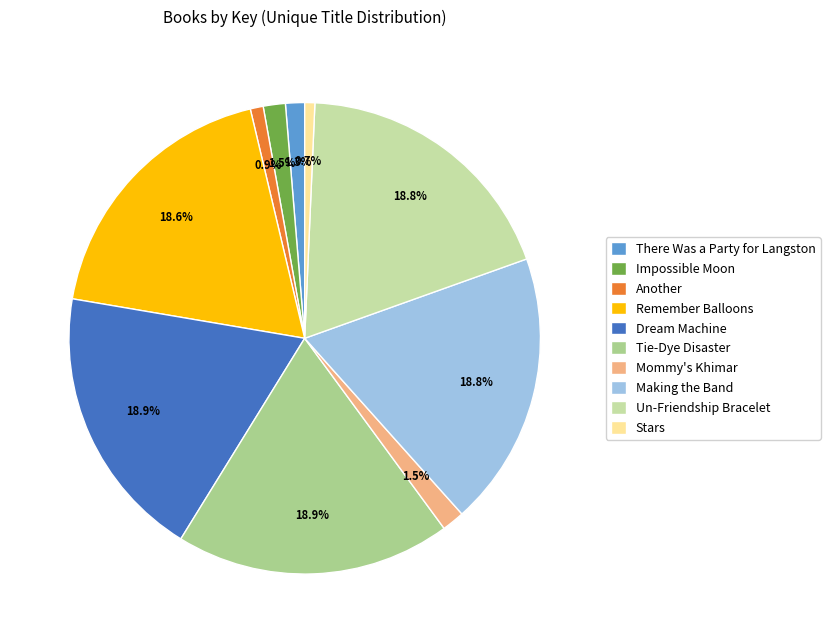

Is there any slice that represents more than half of the pie?

No